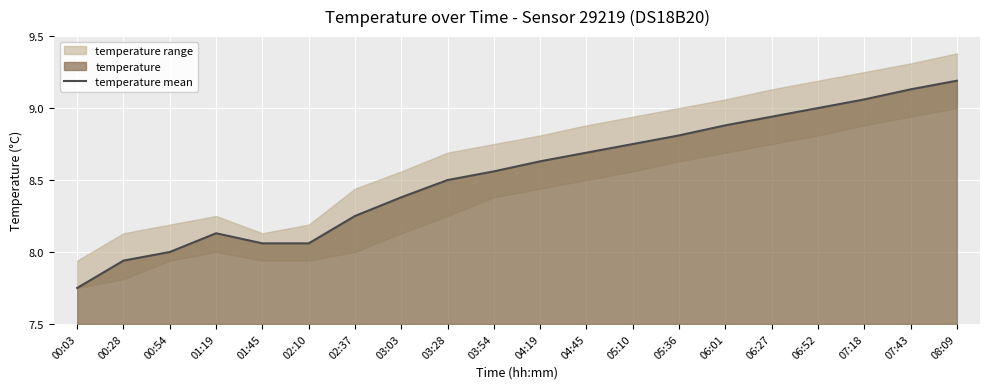

Reading right to left, list all the values displayed in this chart.

9.2	9.1	9.1	9.0	8.9	8.9	8.8	8.8	8.7	8.6	8.6	8.5	8.4	8.2	8.1	8.1	8.1	8.0	7.9	7.8